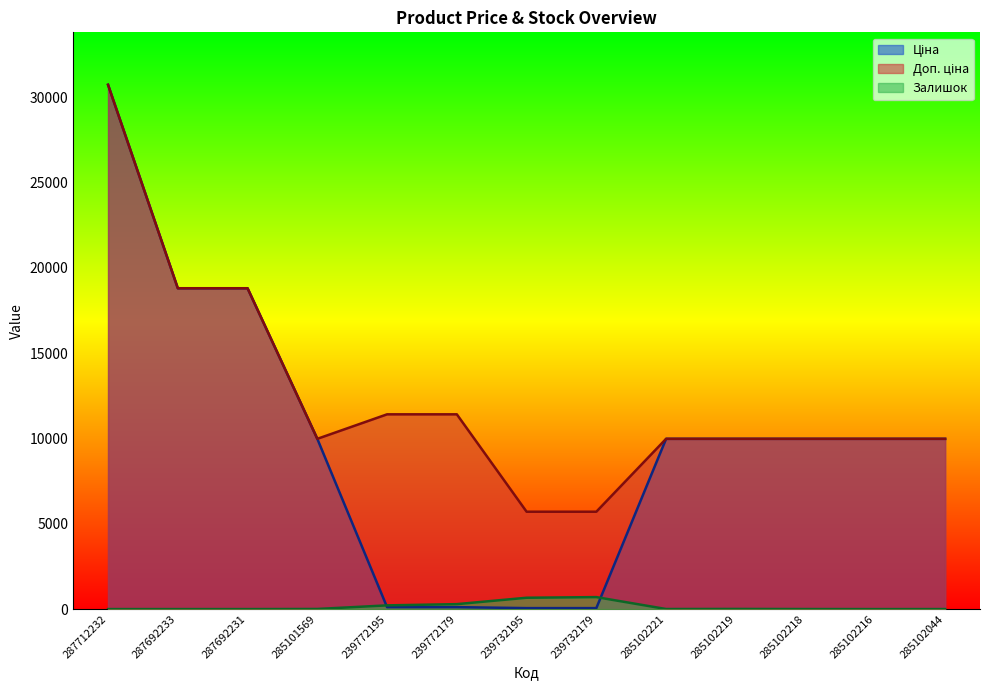

In Залишок, how many points are higher than both neighbors (excluding endpoints)?

2